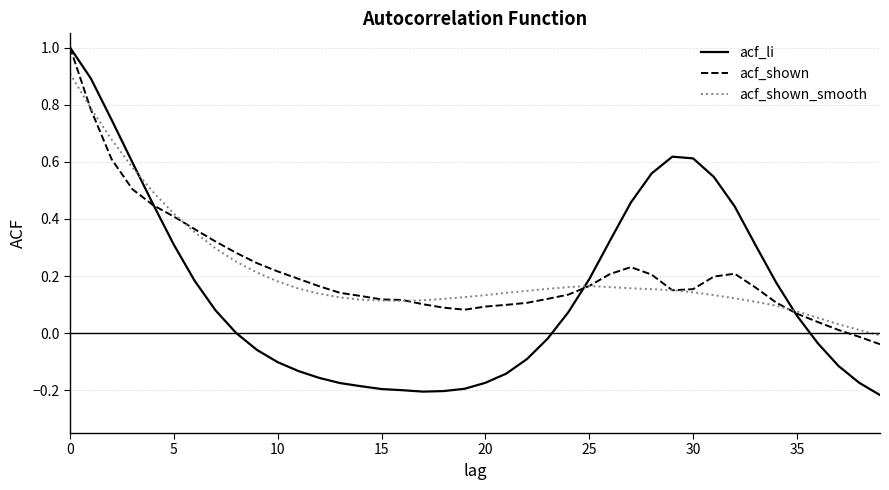

Which series has the widest spread of values?

acf_li